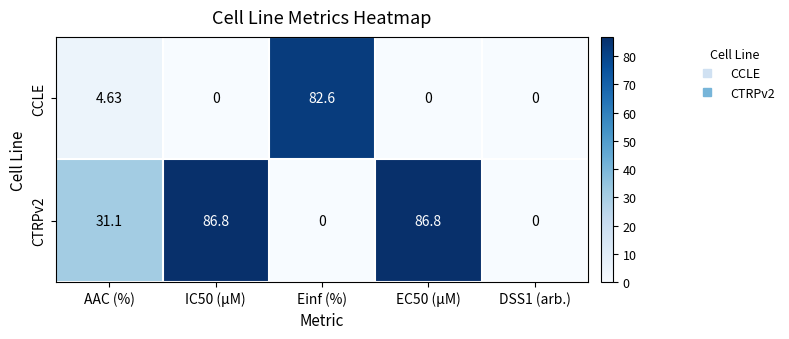

Which series changed the most between AAC (%) and Einf (%)?

CCLE